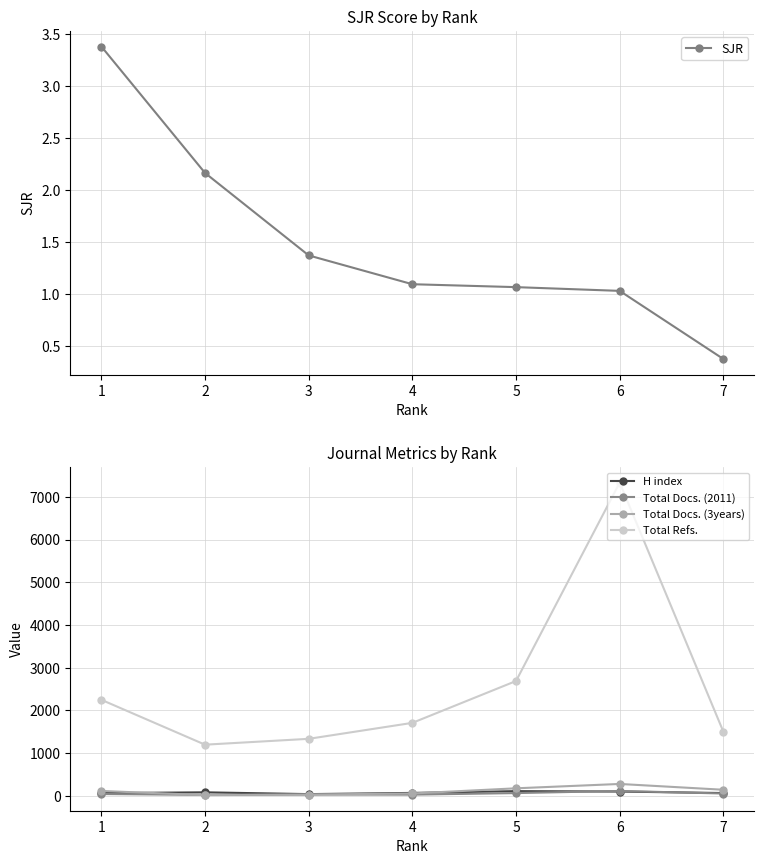

List the labels in order of Total Refs. value, smallest first.

2, 3, 7, 4, 1, 5, 6